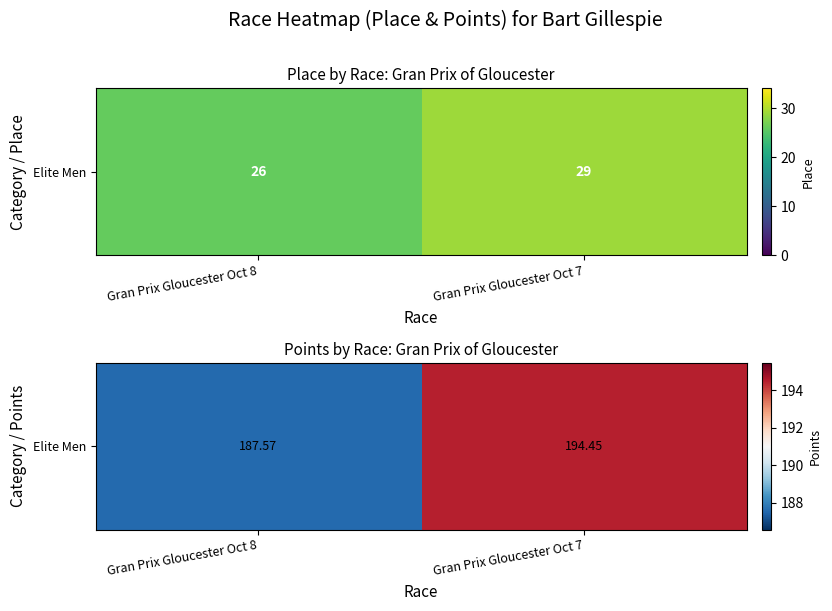

Is it true that the value at Gran Prix Gloucester Oct 7 is 306.8?

False